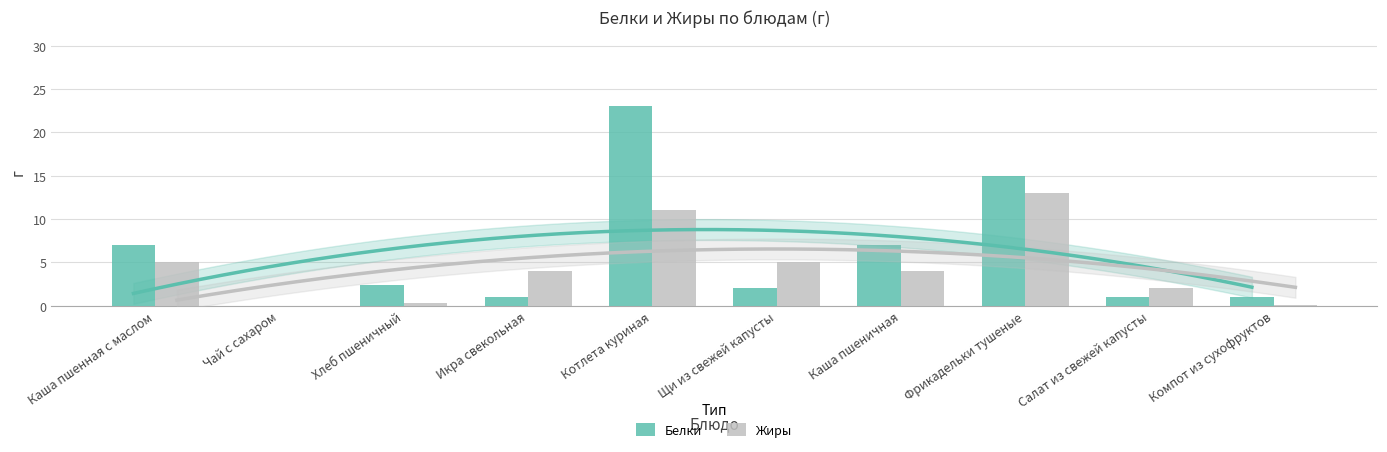

At which category is the sum across all series the highest?

Котлета куриная